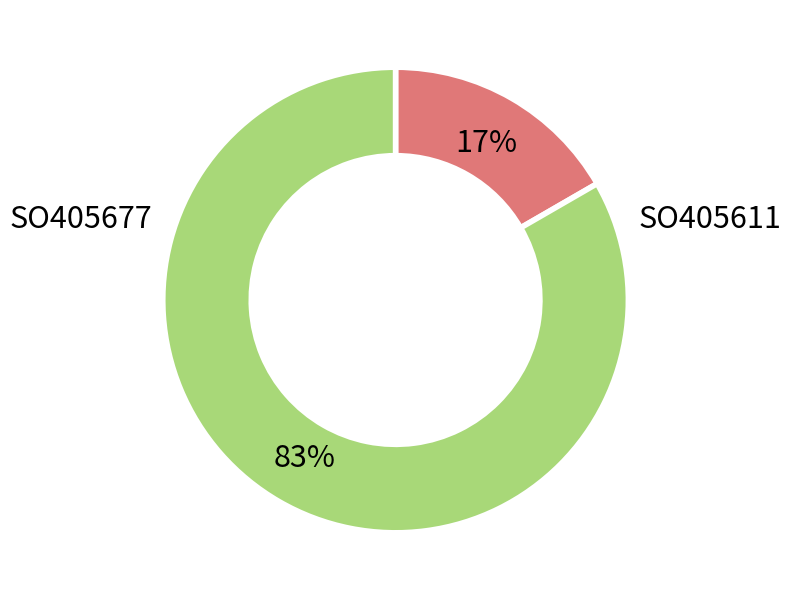

True or false: SO405677 accounts for 69% of the total.

False